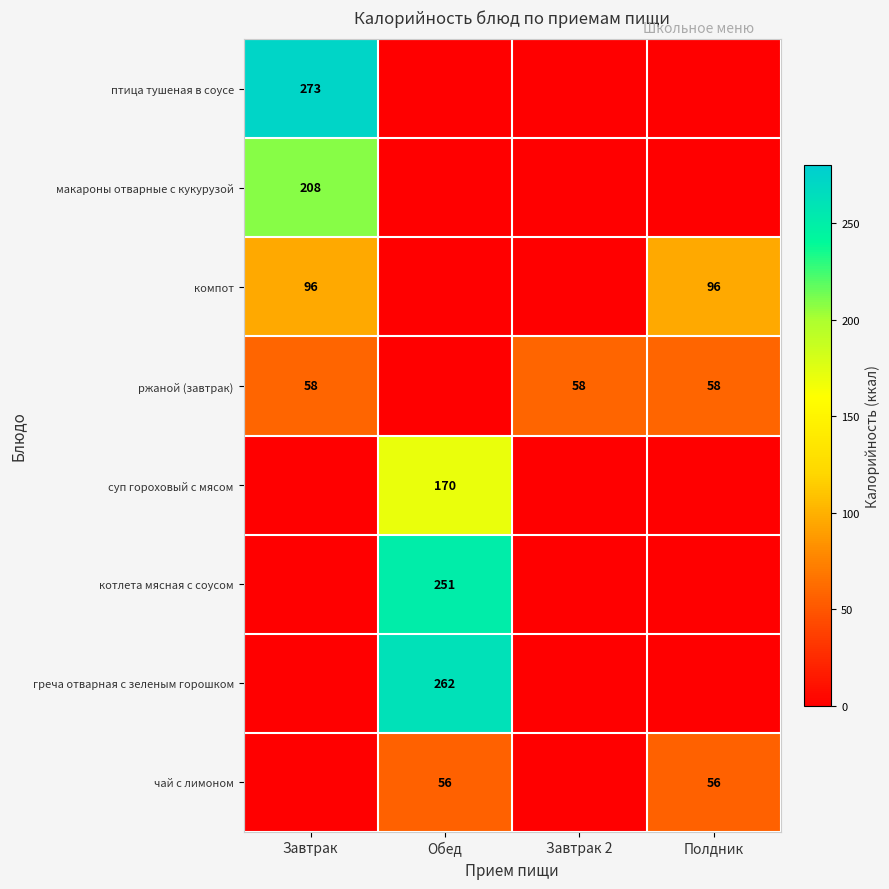

Is it true that чай с лимоном equals 56 at Обед?

True